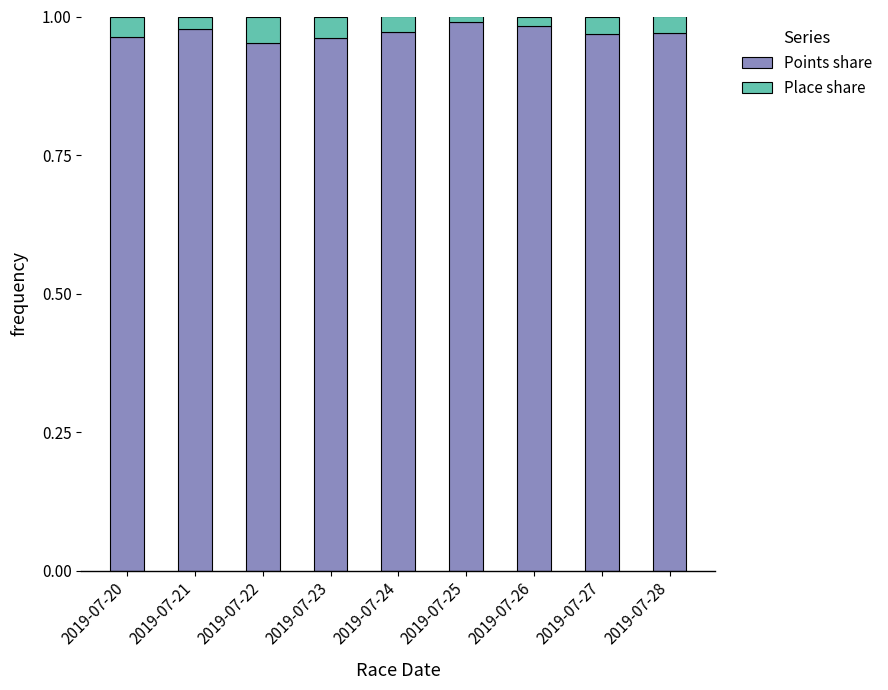

What is the sum of all Points share values?

8.7